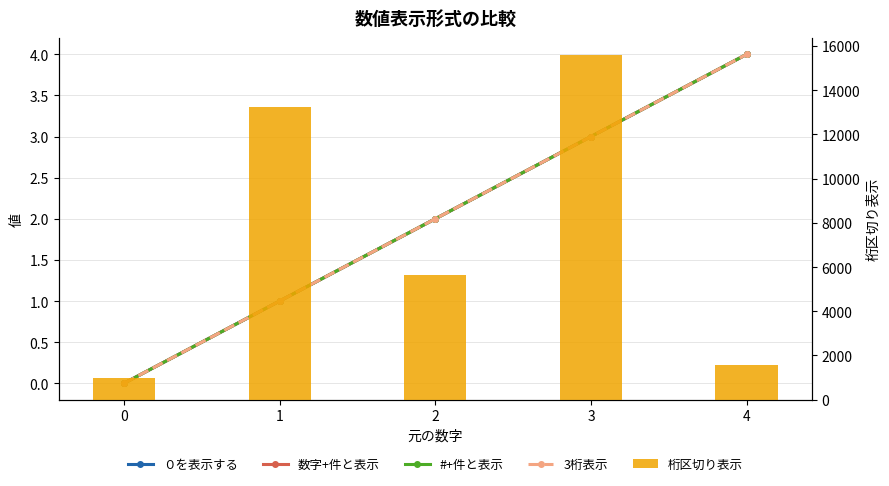

Is the value of ０を表示する at 2 greater than the value of 数字+件と表示 at 1?

Yes